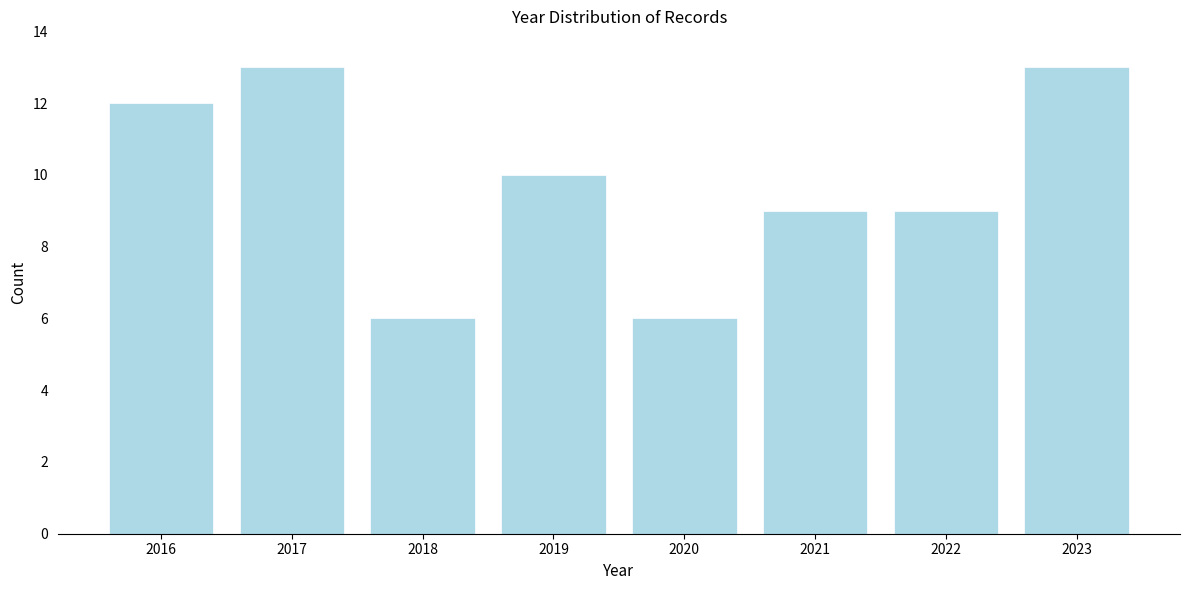

Reading left to right, what are all the values shown in this chart?

12	13	6	10	6	9	9	13